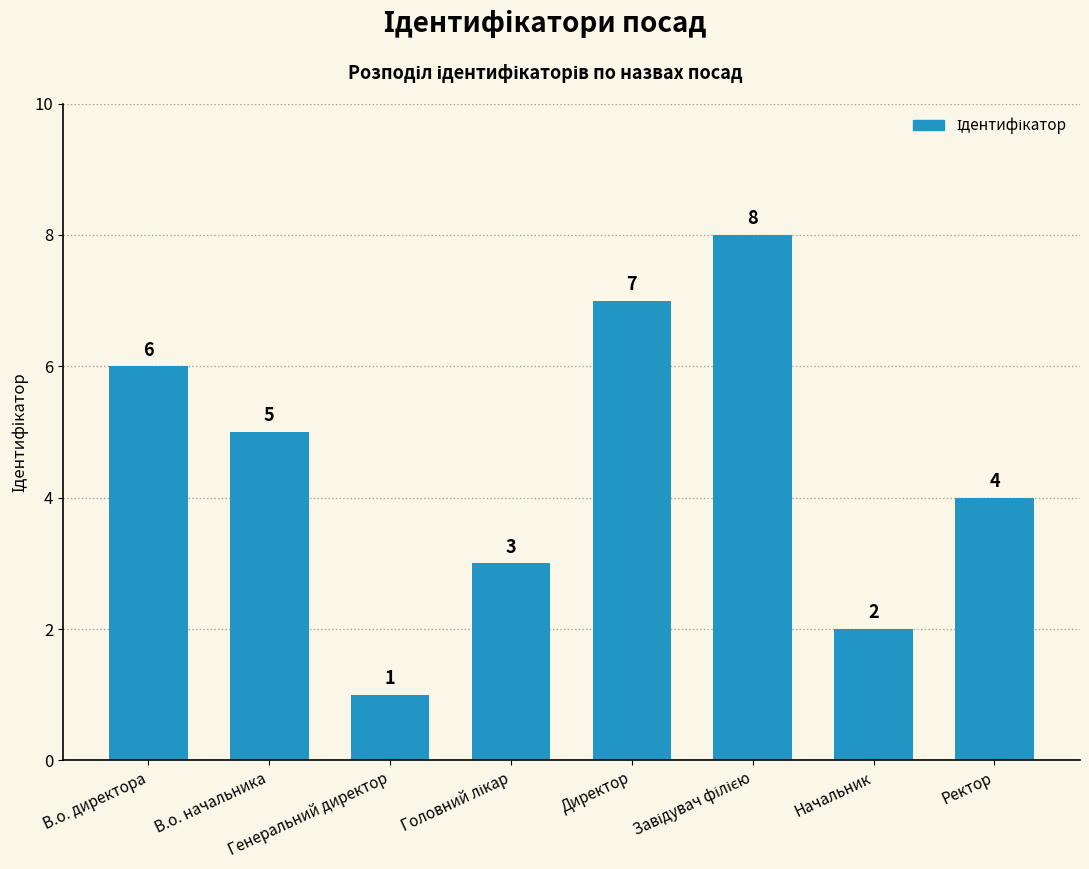

Does the chart contain stacked bars?

No